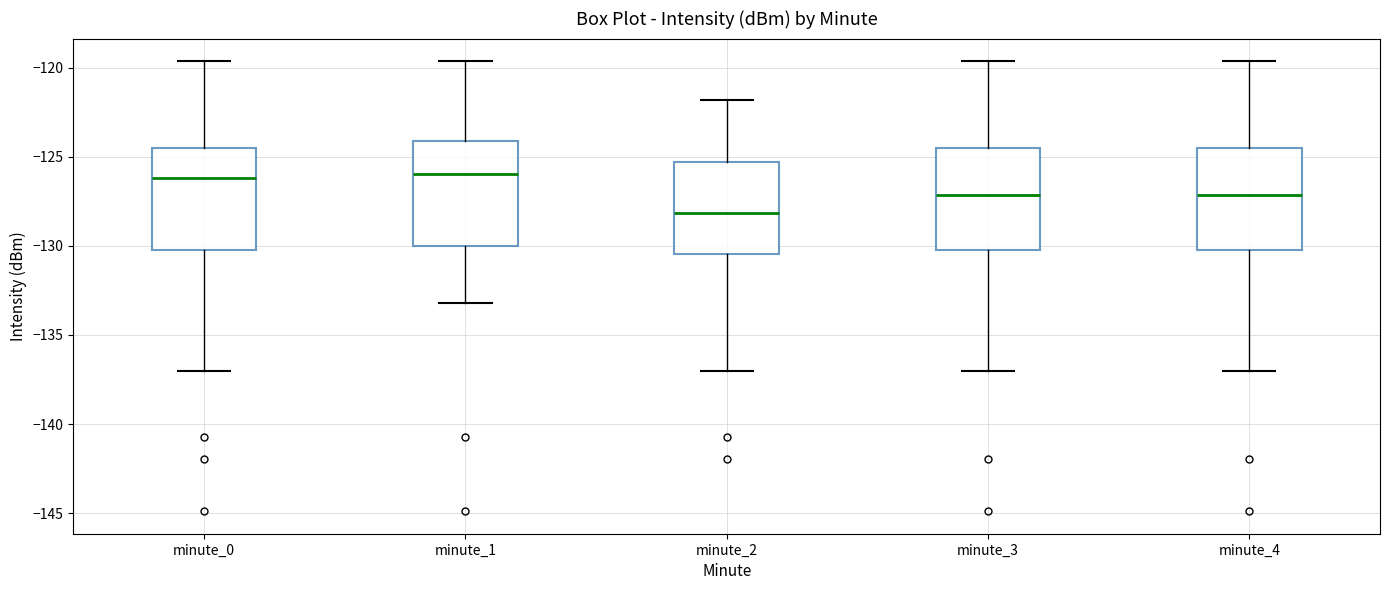

Which box's median line is the lowest?

minute_2